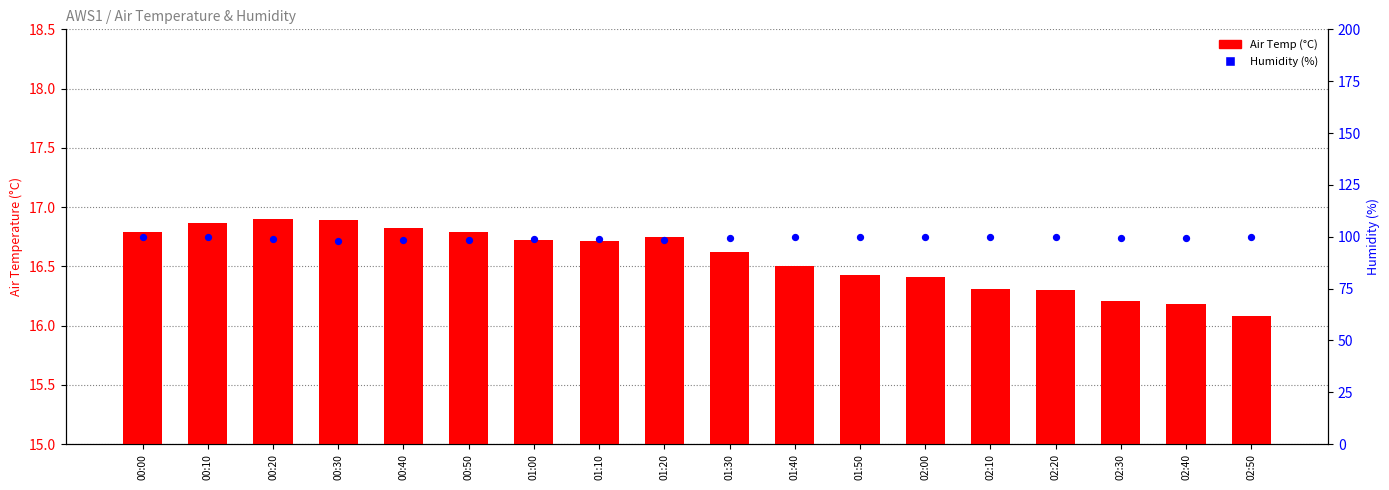

At how many categories does at least one series exceed 39?

18